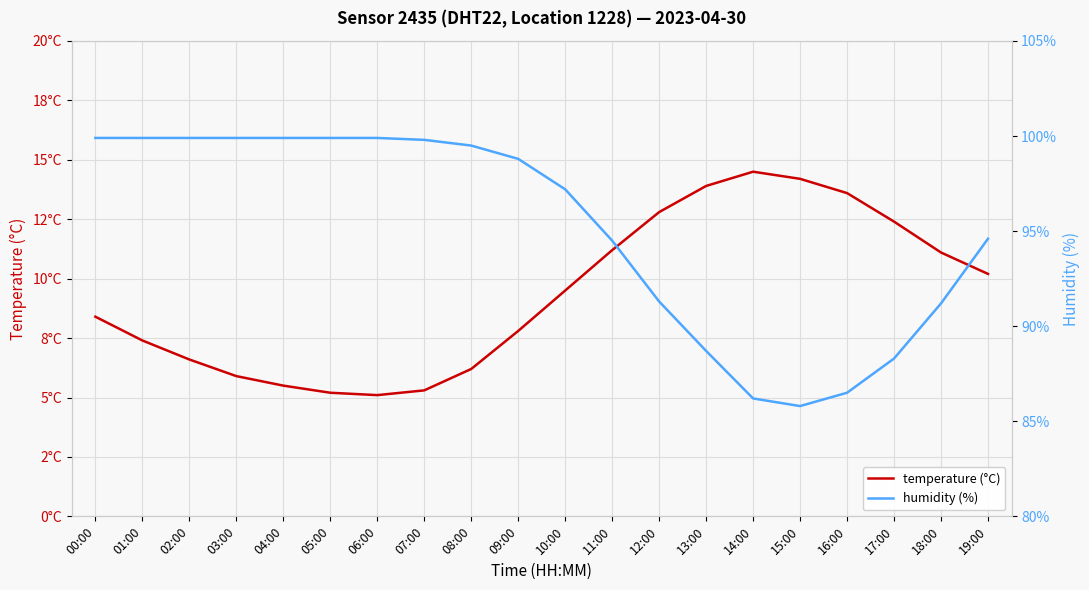

True or false: humidity (%) and temperature (°C) cross at least once.

False